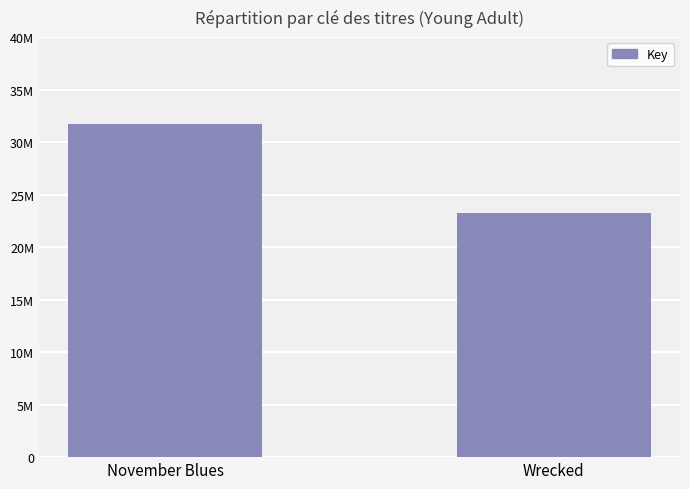

List the labels in order of value, largest first.

November Blues, Wrecked